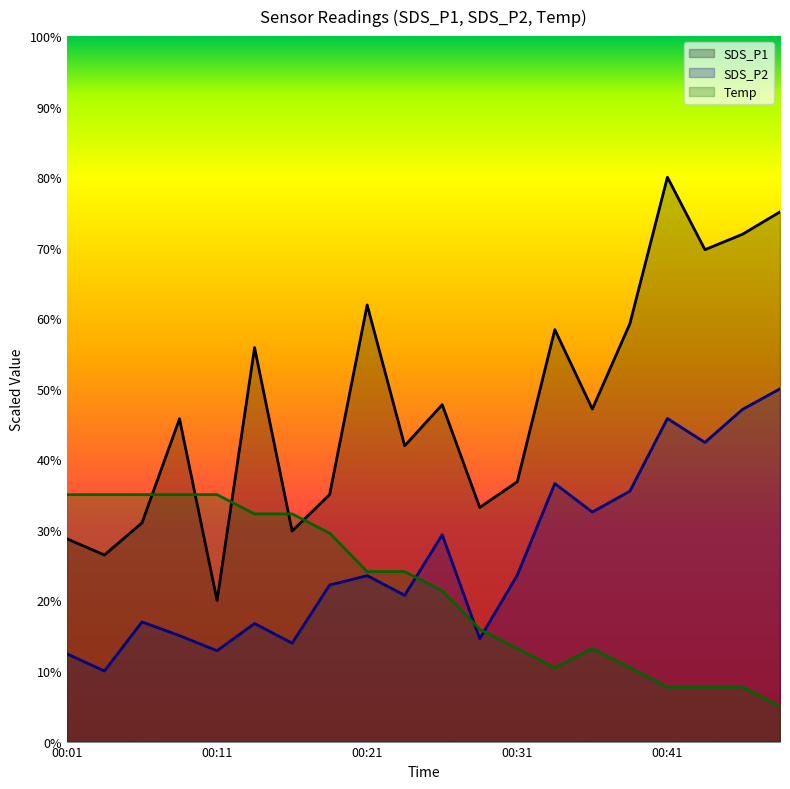

What is the maximum value for Temp?

35.0